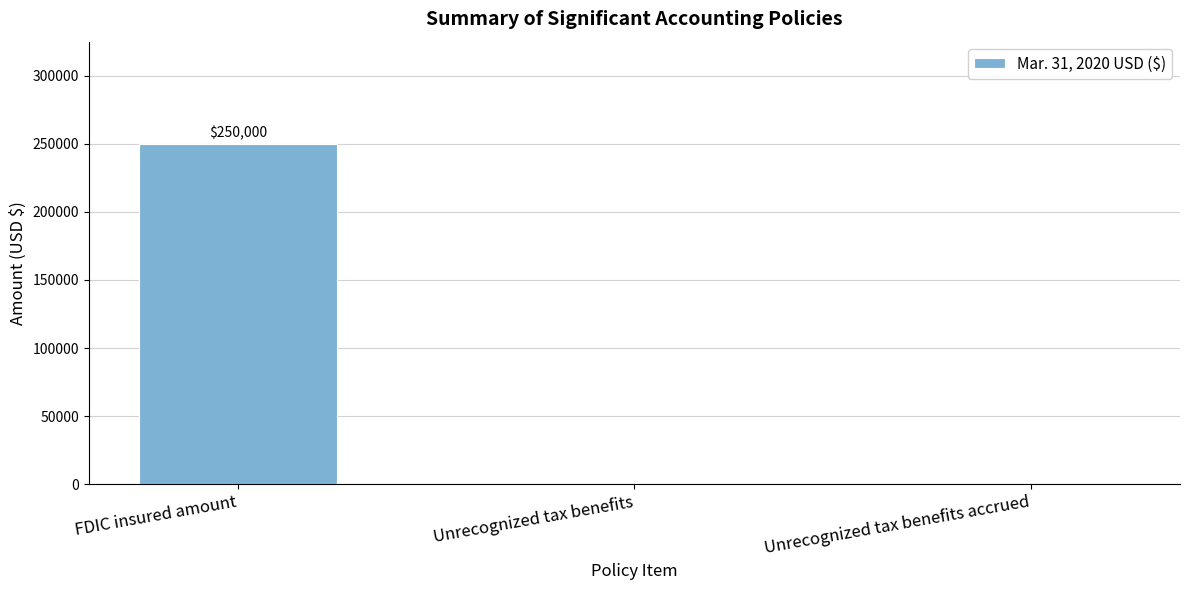

Is it true that the value at Unrecognized tax benefits accrued is 0?

True